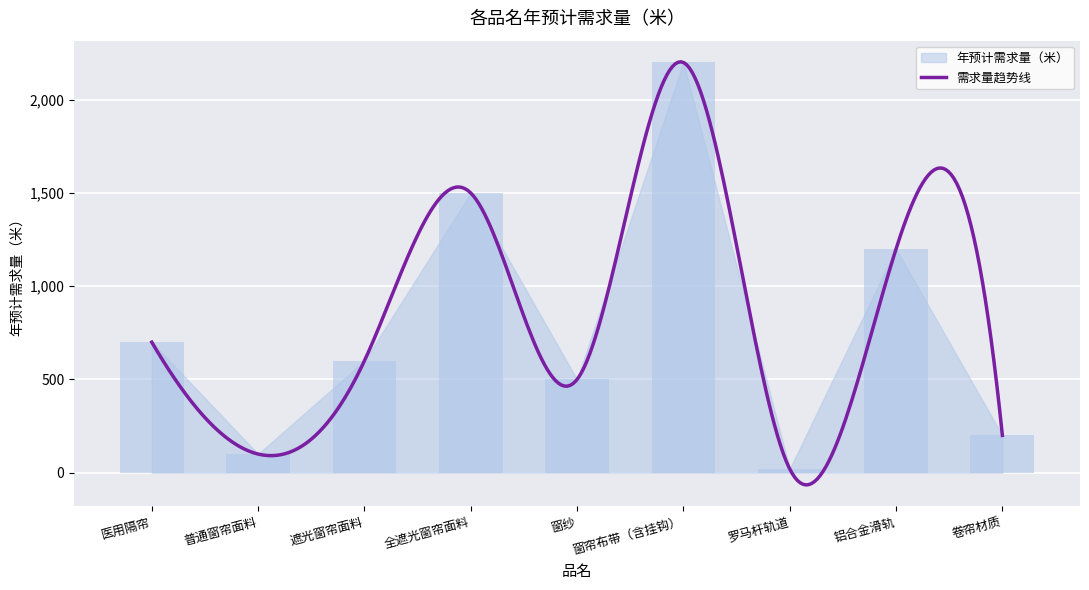

Are the bars grouped side by side (vs. stacked)?

No